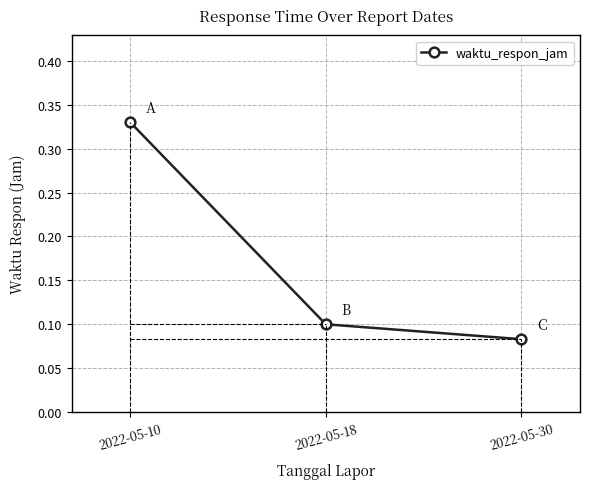

The chart shows a value of 0.1 at 2022-05-18. True or false?

True